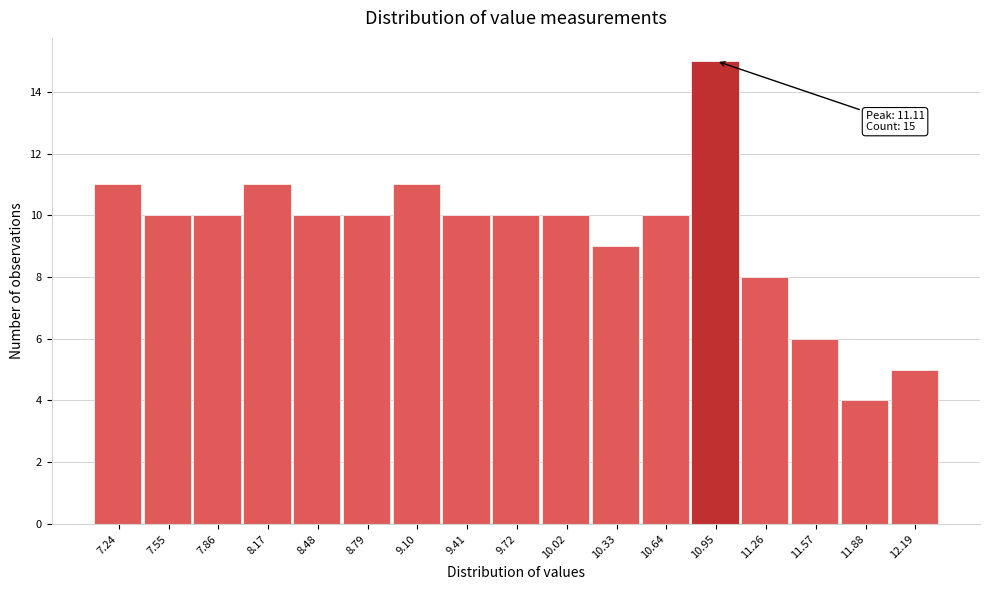

Reading right to left, transcribe all the data shown in this chart.

5	4	6	8	15	10	9	10	10	10	11	10	10	11	10	10	11